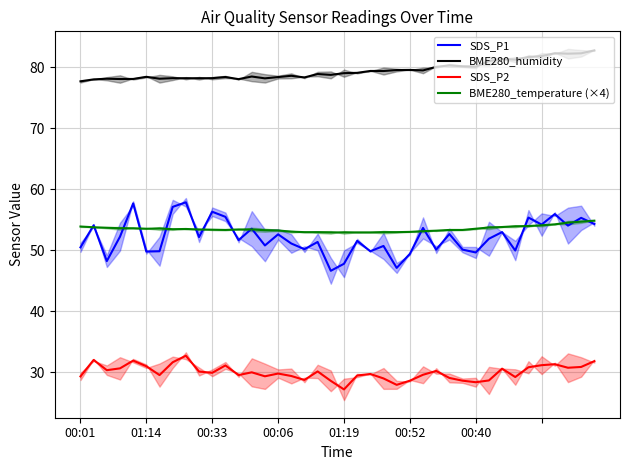

What is the highest value of the BME280_humidity series?

82.7